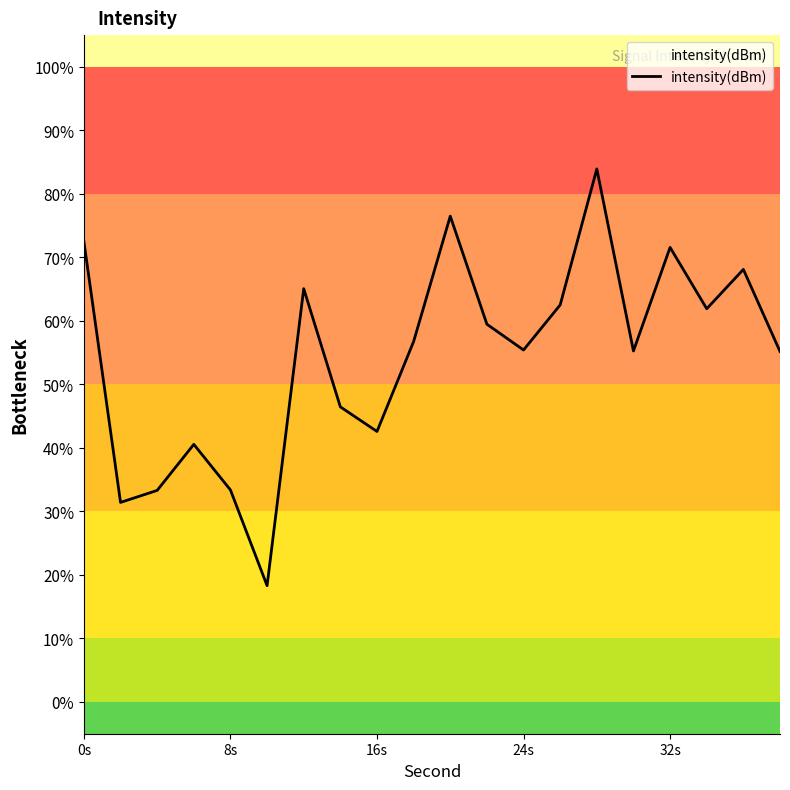

What is the minimum value shown in the chart?

18.3